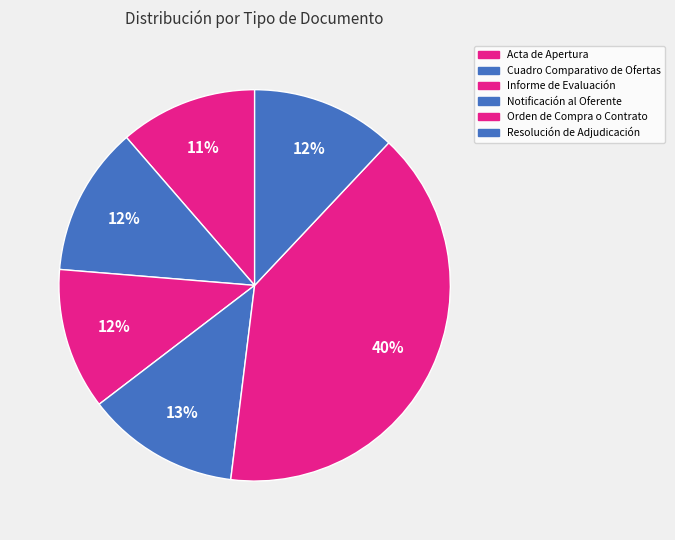

True or false: Cuadro Comparativo de Ofertas accounts for 12% of the total.

True